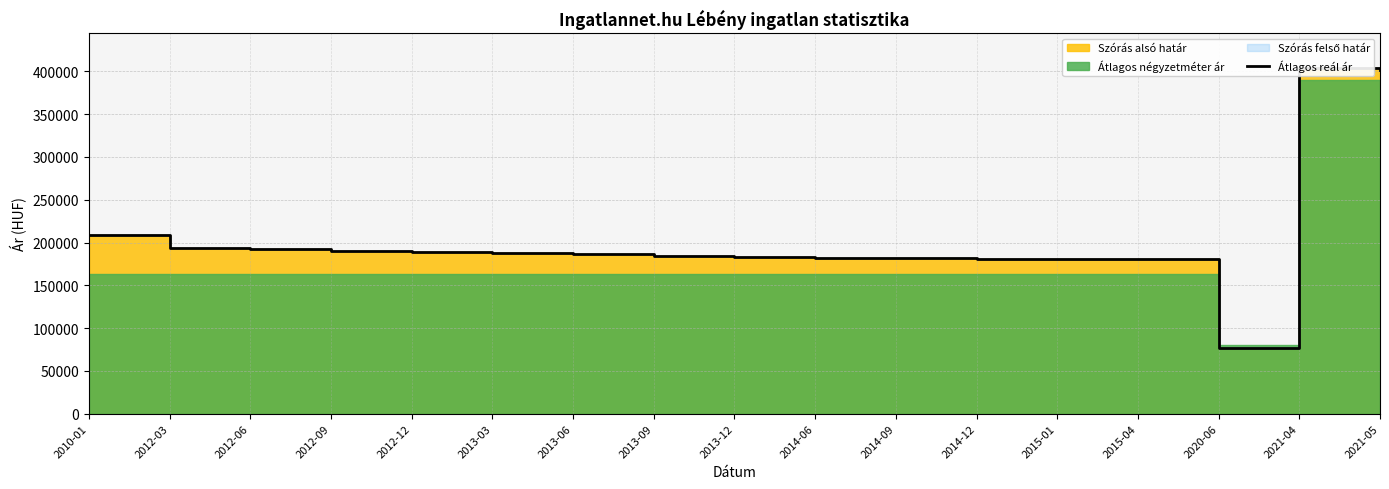

How many lines are shown in the chart?

1